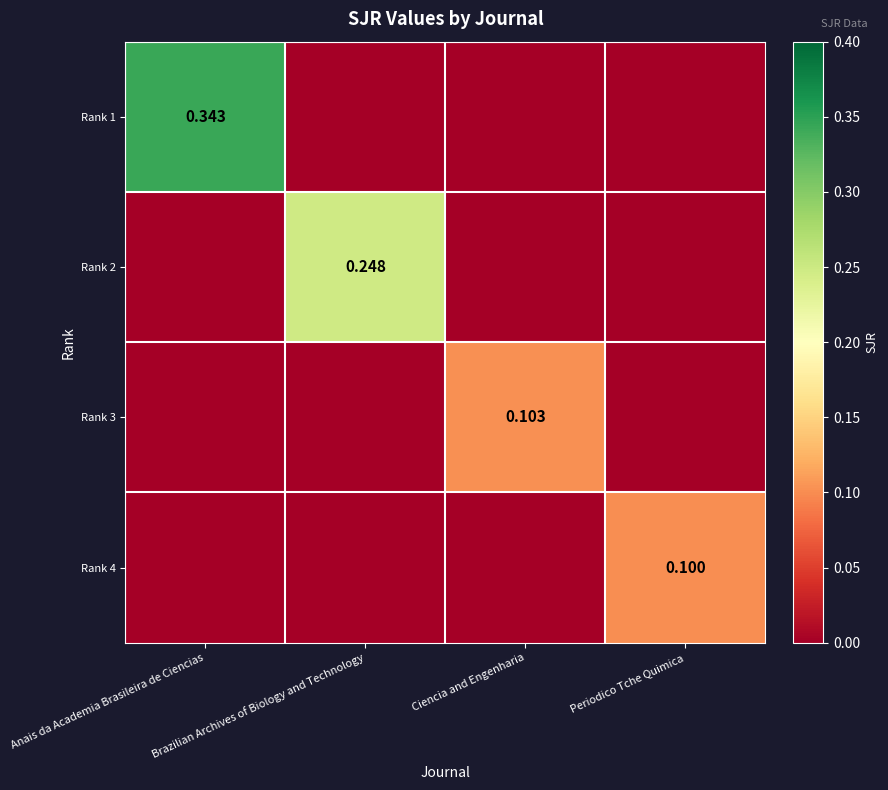

Which series has the largest range (max minus min)?

Rank 1